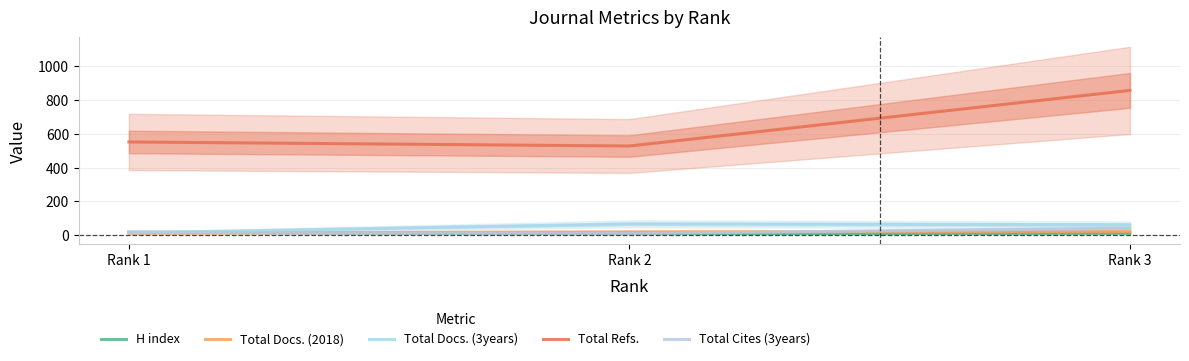

What is the total value across all series at 1?

610